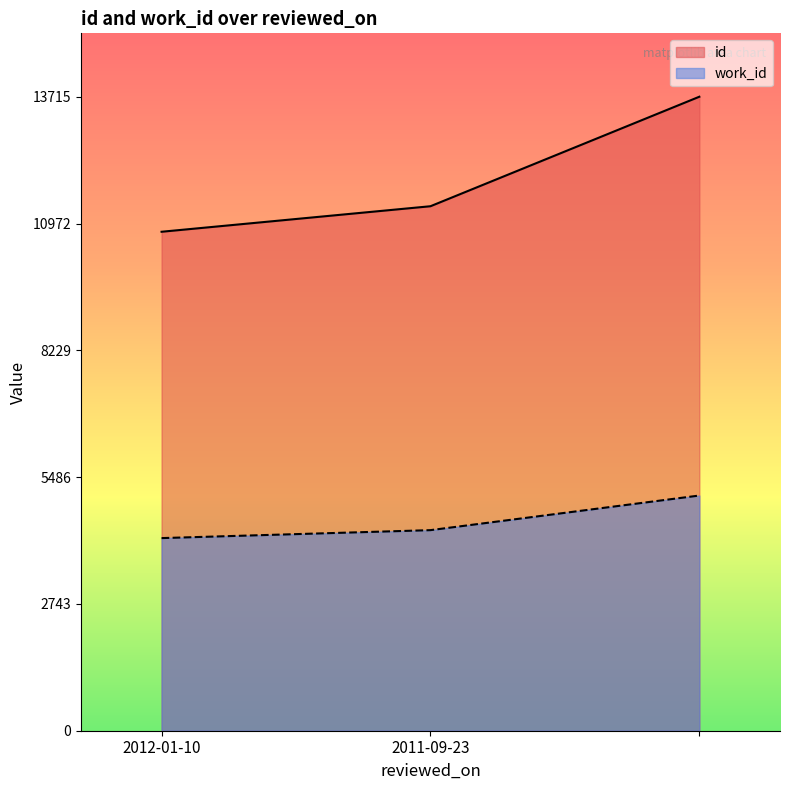

The work_id series shows 2447 at 2012-01-10. True or false?

False